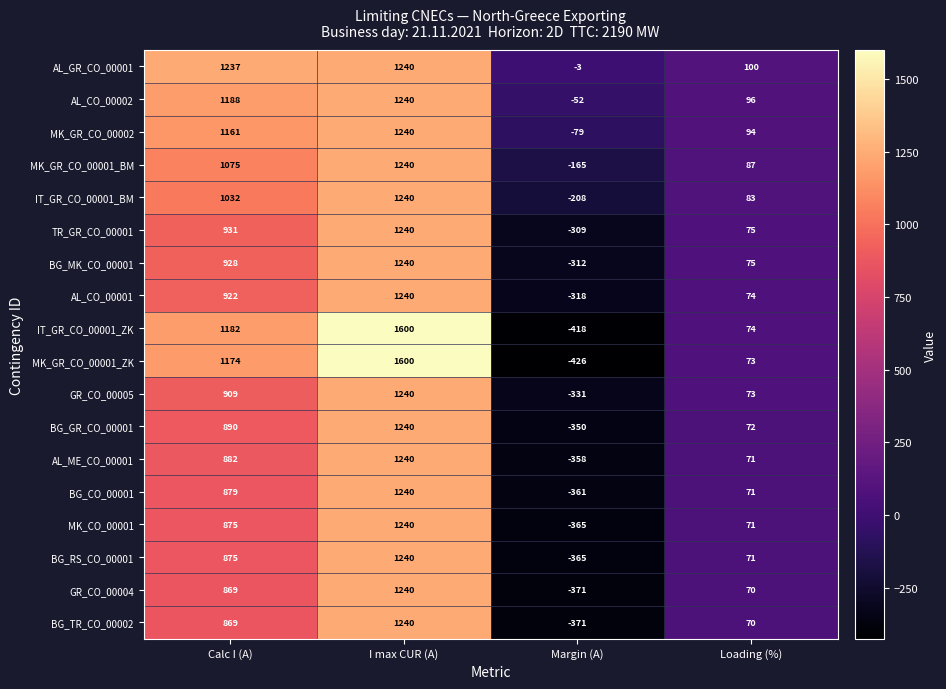

What is the difference between the second highest and minimum values in the MK_GR_CO_00001_BM series?

1240